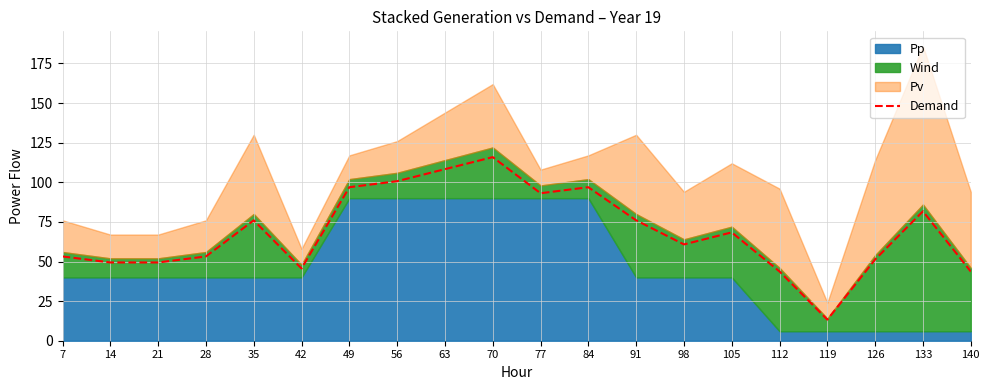

What is the difference between the values at 35 and 42?

30.4